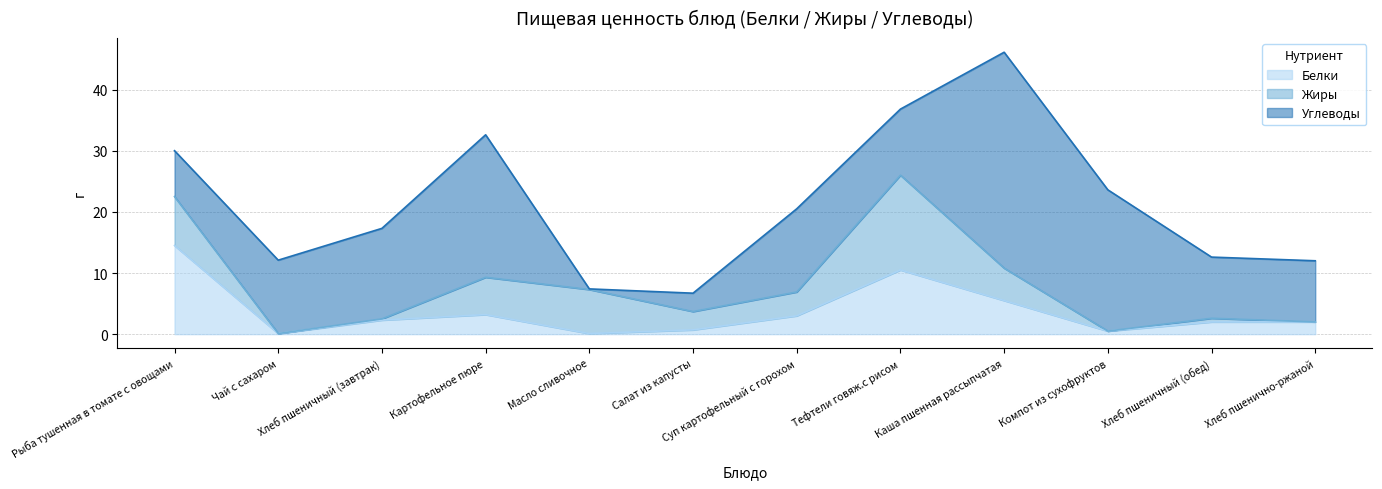

Rank the series at Каша пшенная рассыпчатая from lowest to highest value.

Жиры, Белки, Углеводы